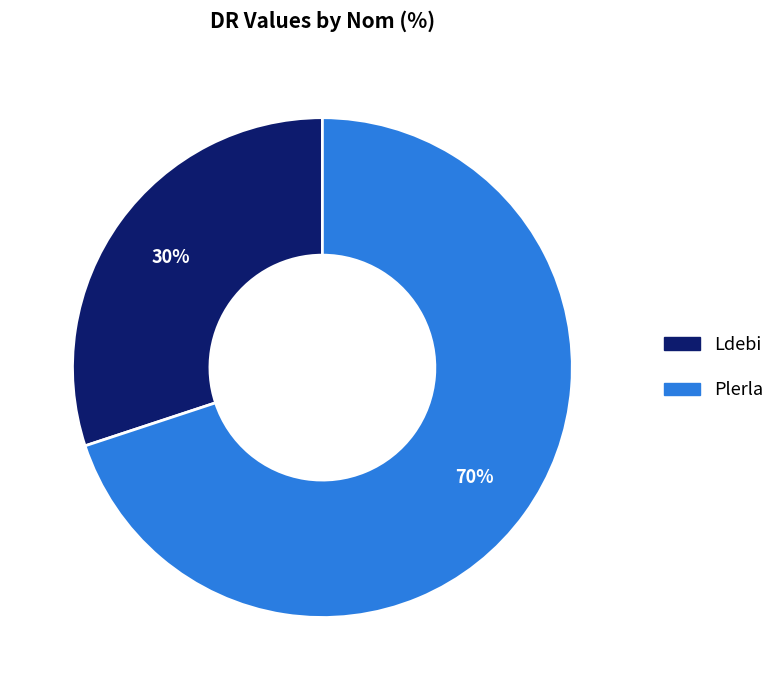

Do Ldebi and Plerla together represent more than half of the pie?

Yes